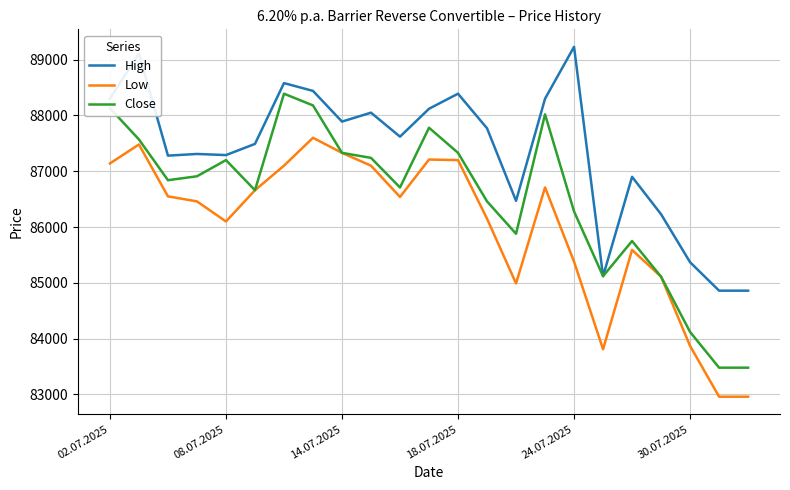

True or false: Close has more than 2 points higher than both neighbors.

True